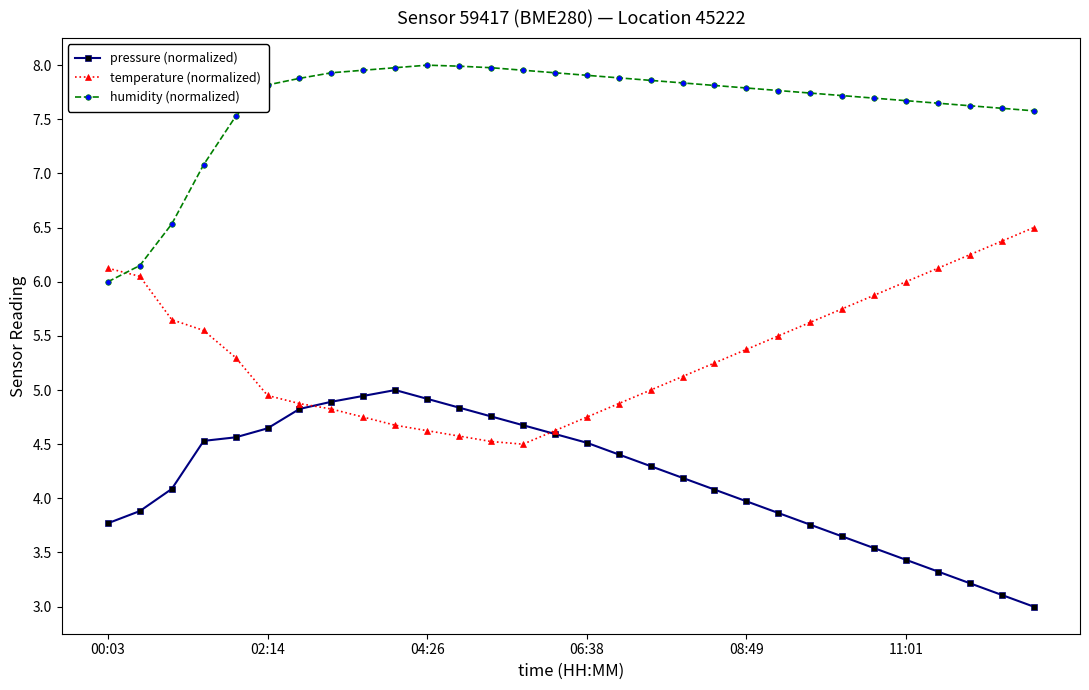

What is the value of the temperature (normalized) point at the 15th from the left?

4.6